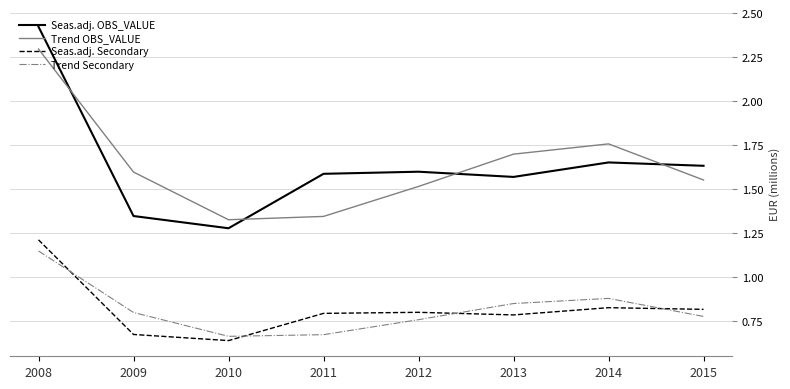

The Seas.adj. OBS_VALUE series shows 2.3 at 2009. True or false?

False